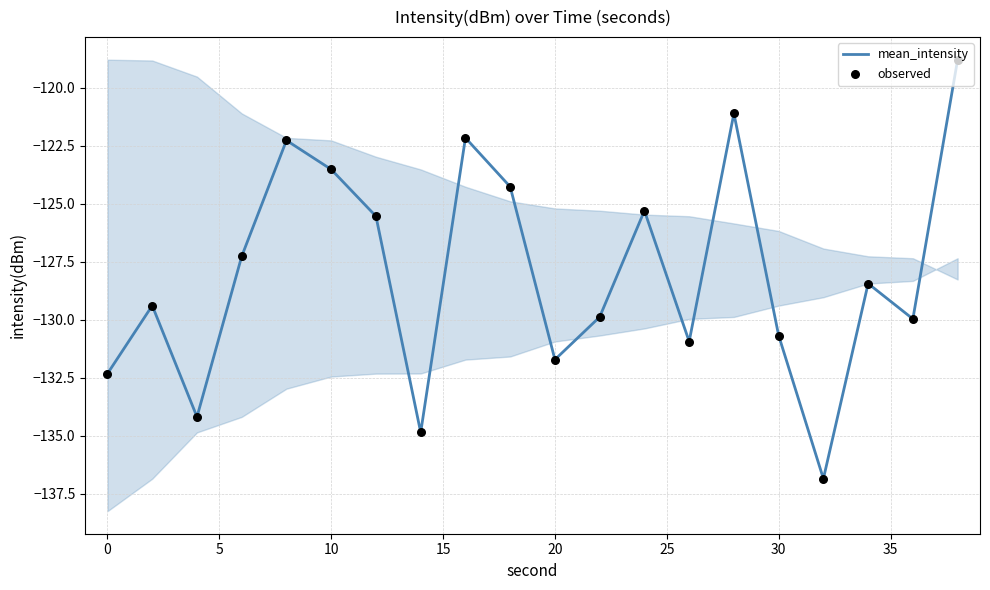

What are all the series names shown in the legend?

mean_intensity, observed